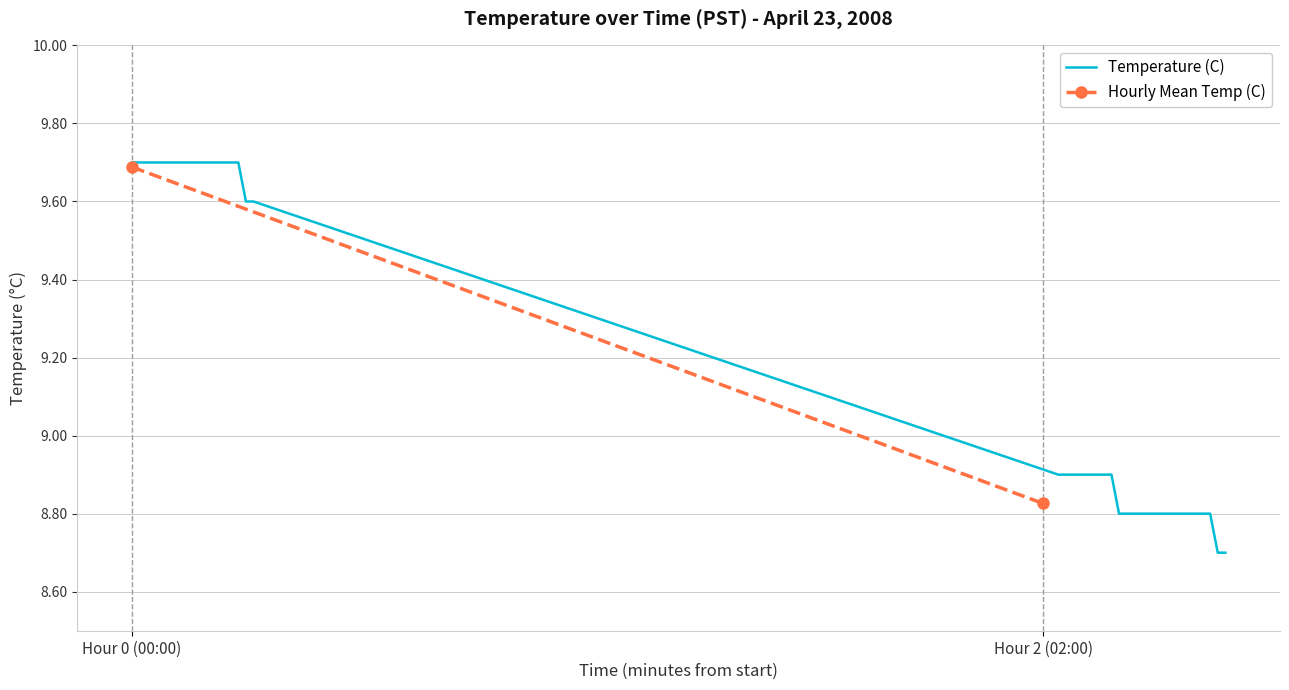

What is the lowest value of the Temperature (C) series?

8.7